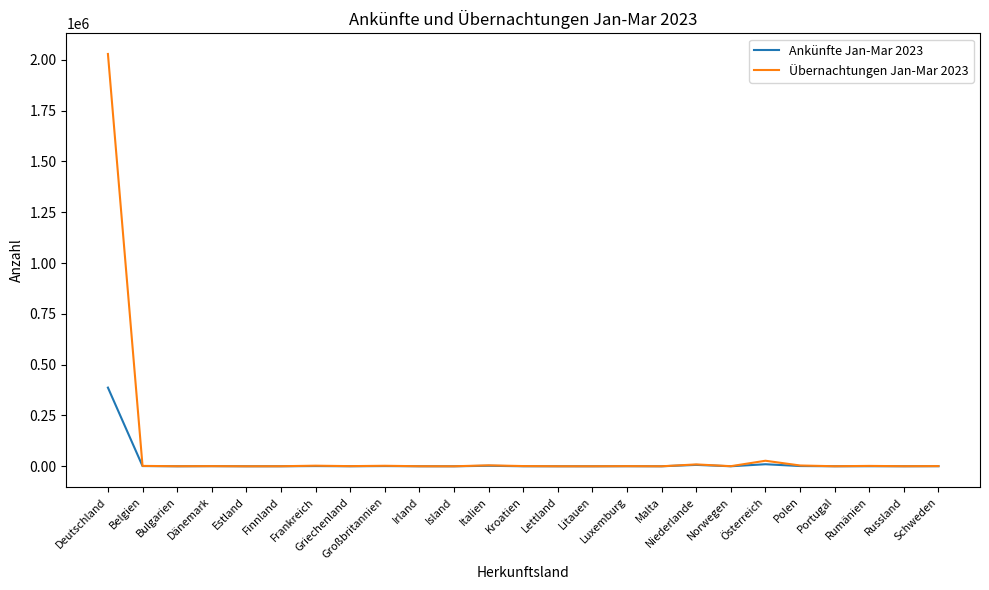

List the series in order of their overall mean, lowest first.

Ankünfte Jan-Mar 2023, Übernachtungen Jan-Mar 2023